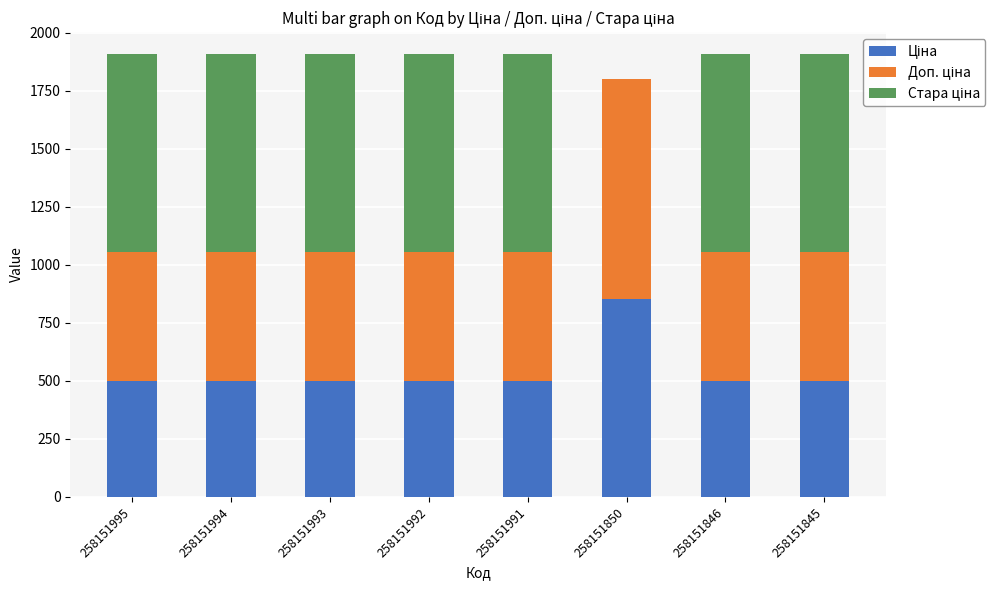

What is the total value across all series at 258151845?

1908.1